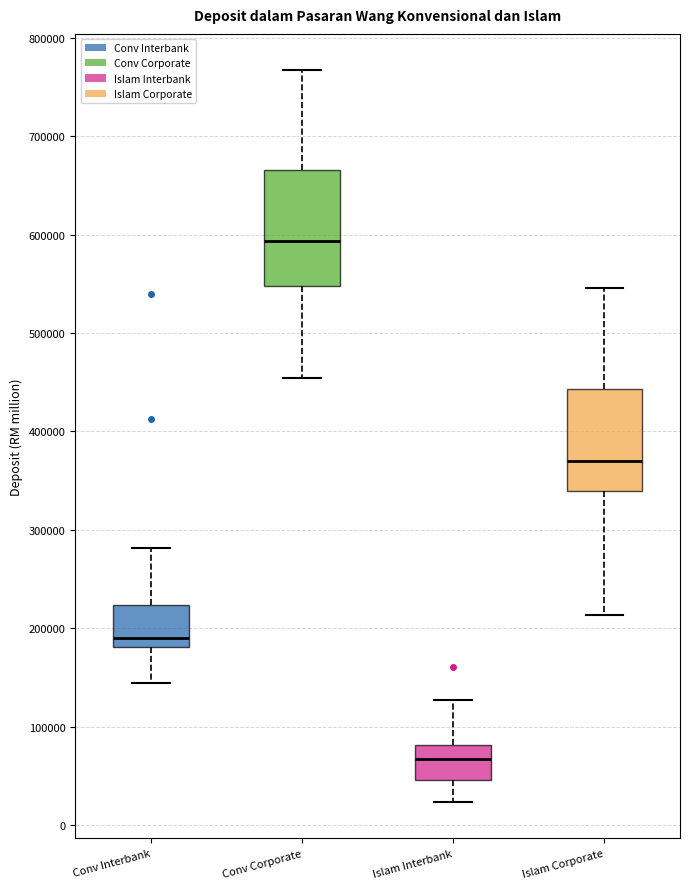

Where does the median line of the box for Islam Interbank sit on the y-axis? The values are not printed on the chart, so give them approximately, as read against the axis.

70000